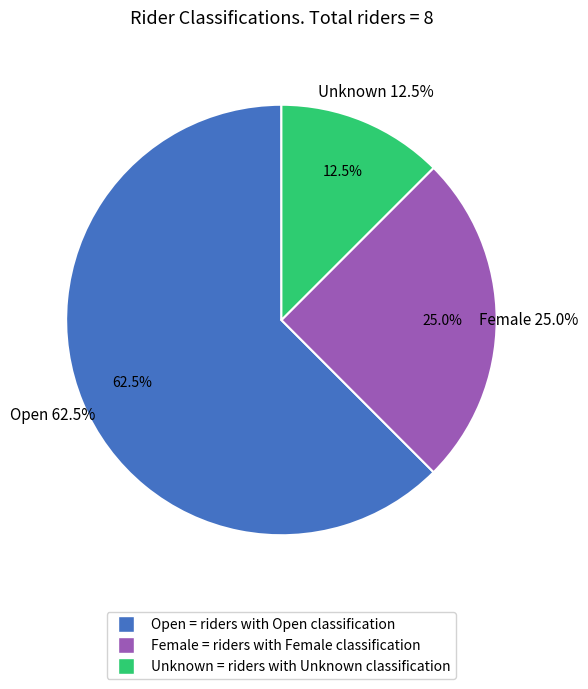

How many slices are in this pie chart?

3